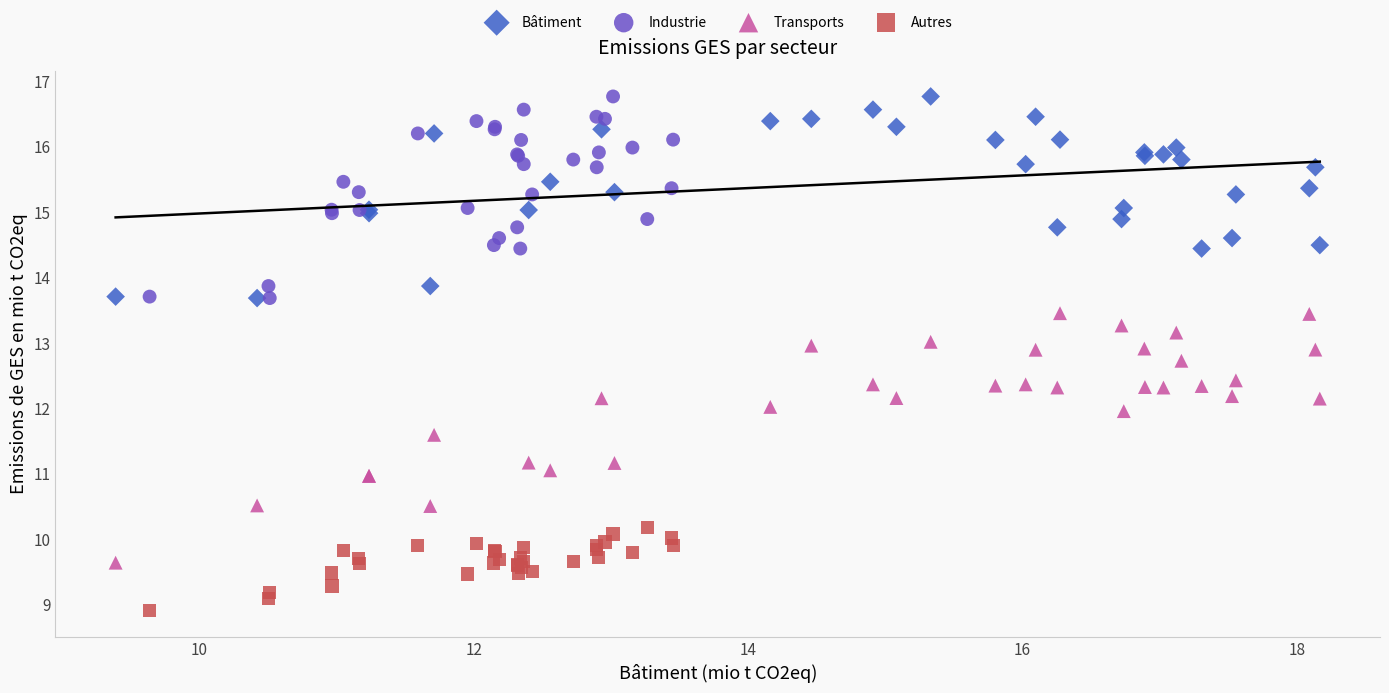

Which series reaches the minimum Y coordinate?

Autres